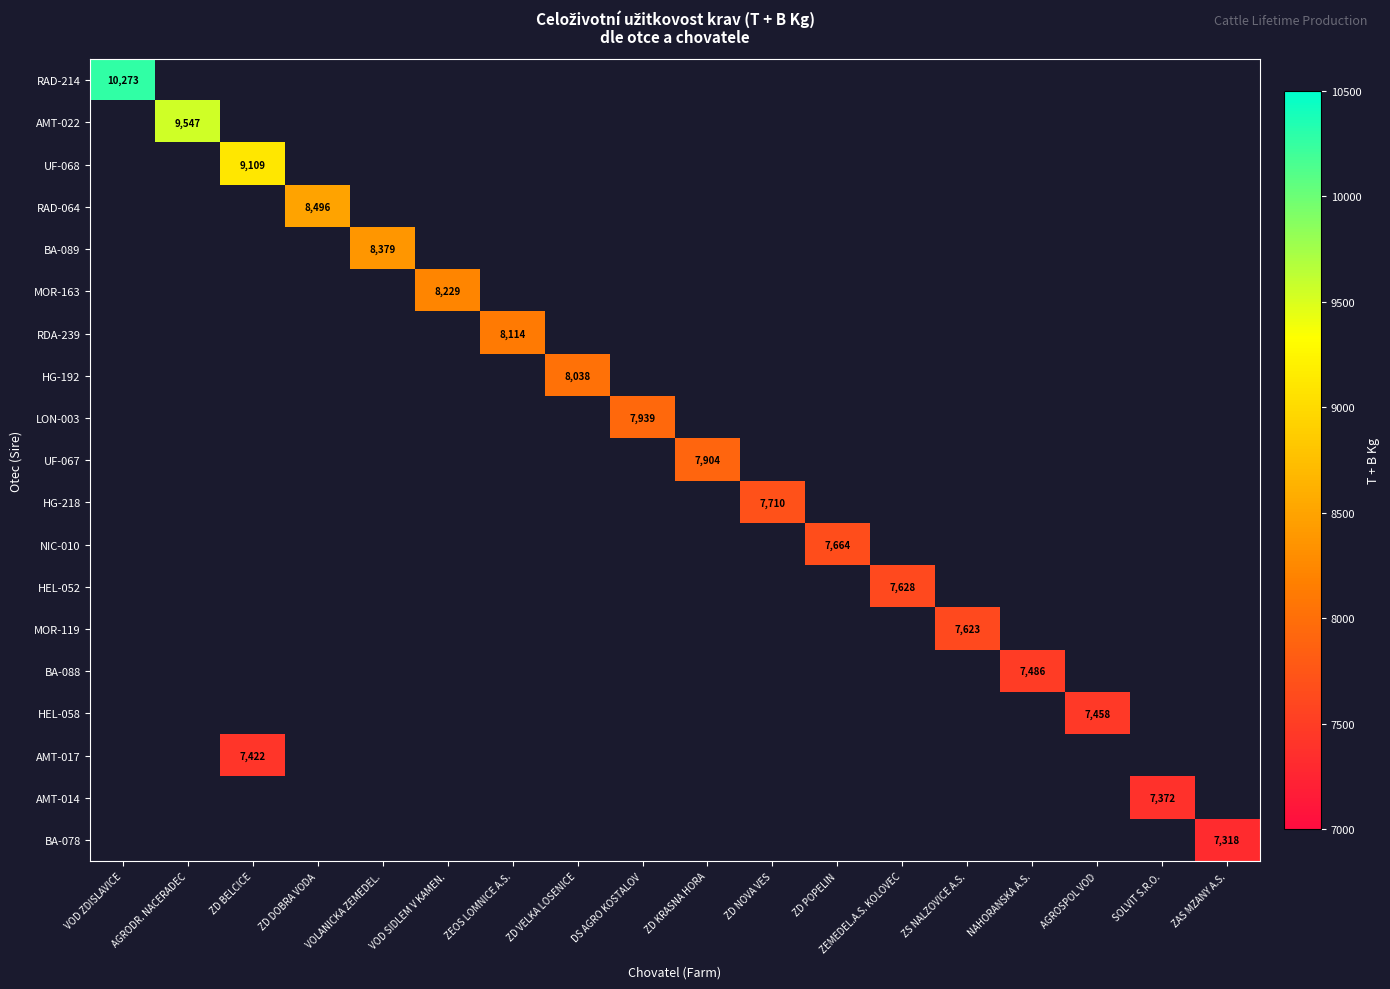

Is it true that RAD-064 equals 8496 at ZD DOBRA VODA?

True